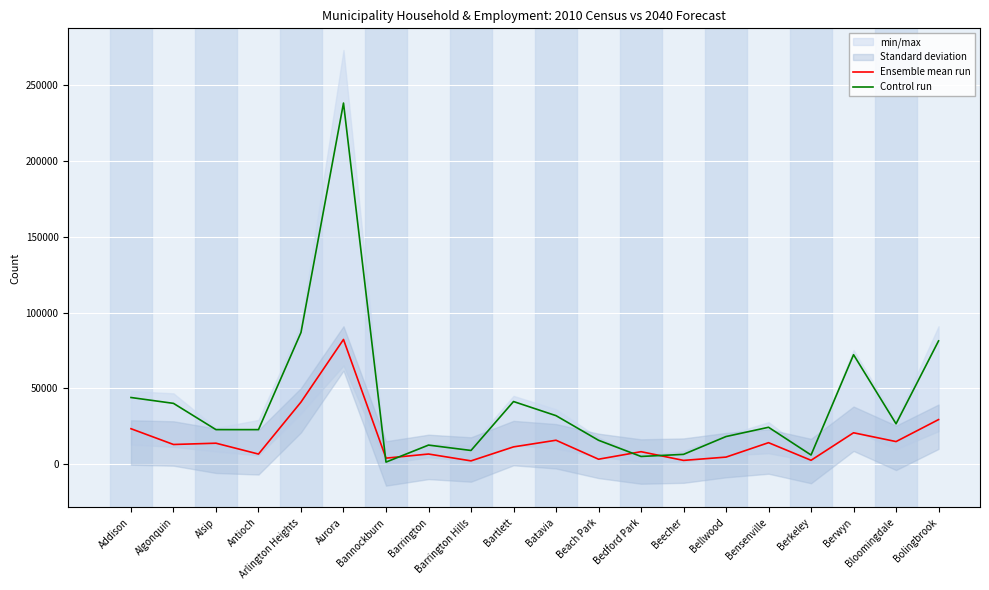

Where does the Control run series first go above 24354?

Addison